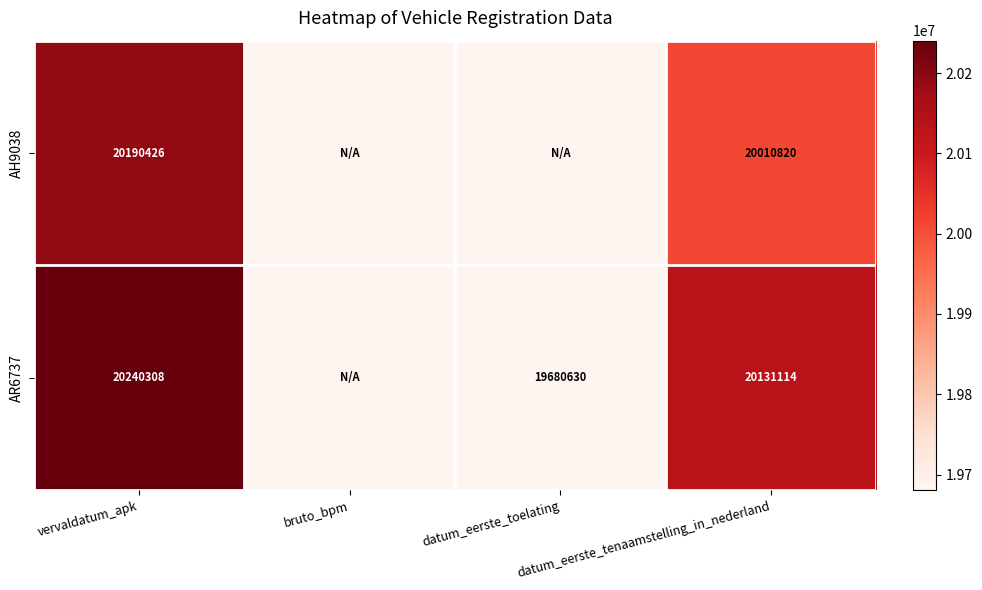

What is the difference between the highest and lowest values at vervaldatum_apk?

49882